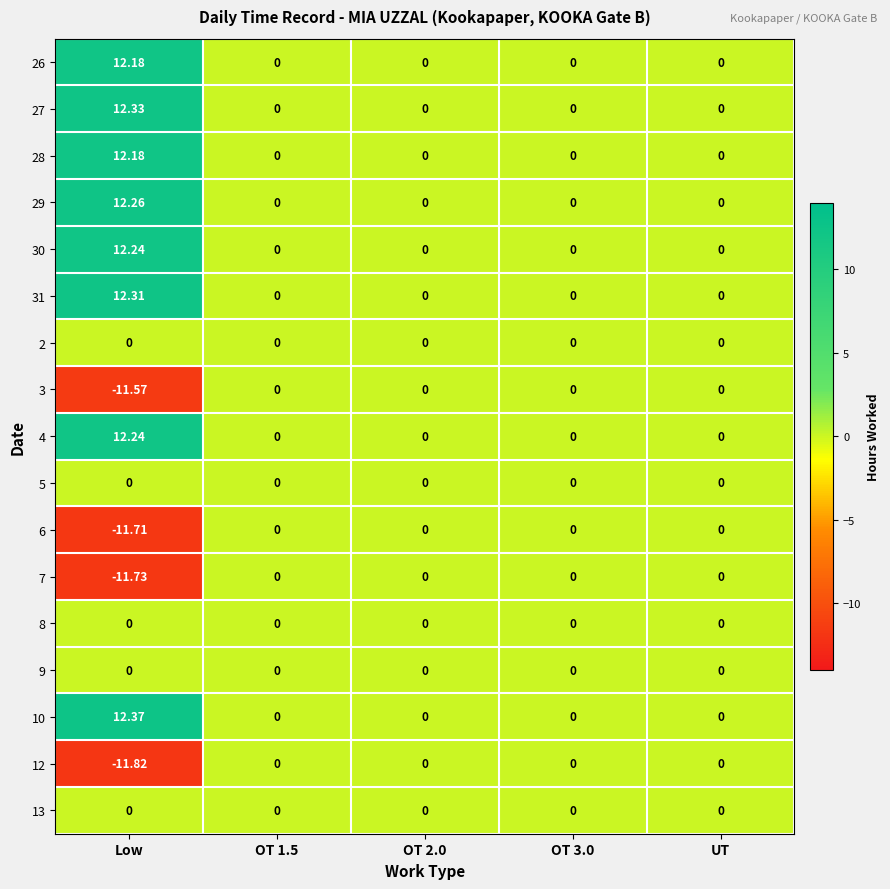

Which category has the lowest value across all series?

Low